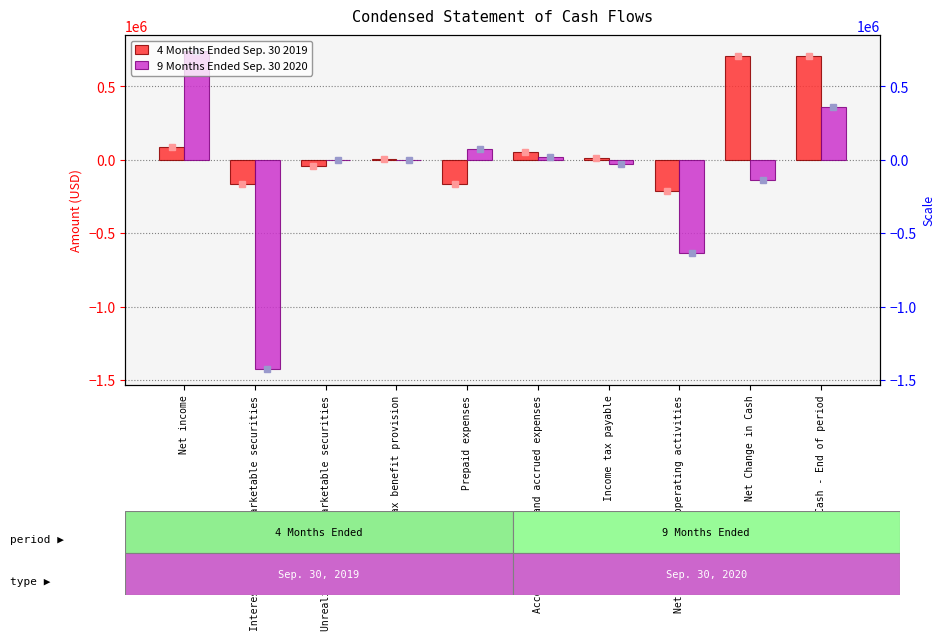

What is the total value across all series at Net cash used in operating activities?

-845424